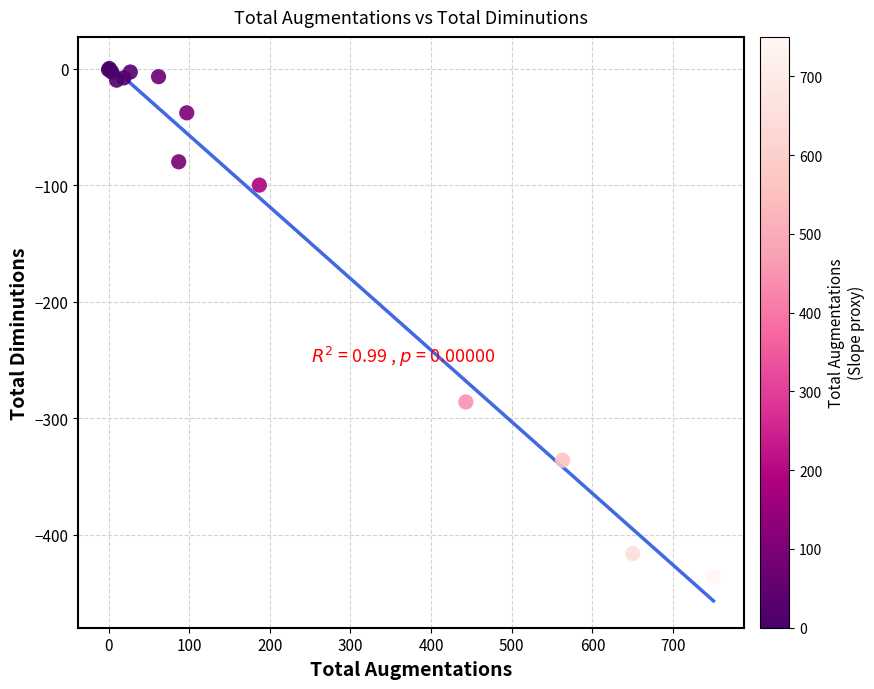

What Y value in the scatter plot is closest to -218?

-286